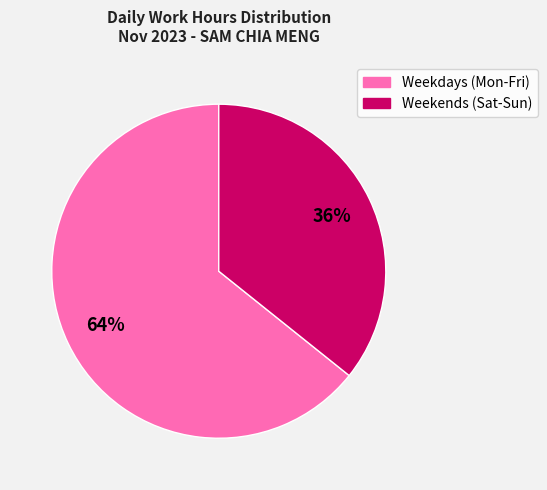

What is the smallest slice in the pie chart?

Weekends (Sat-Sun)